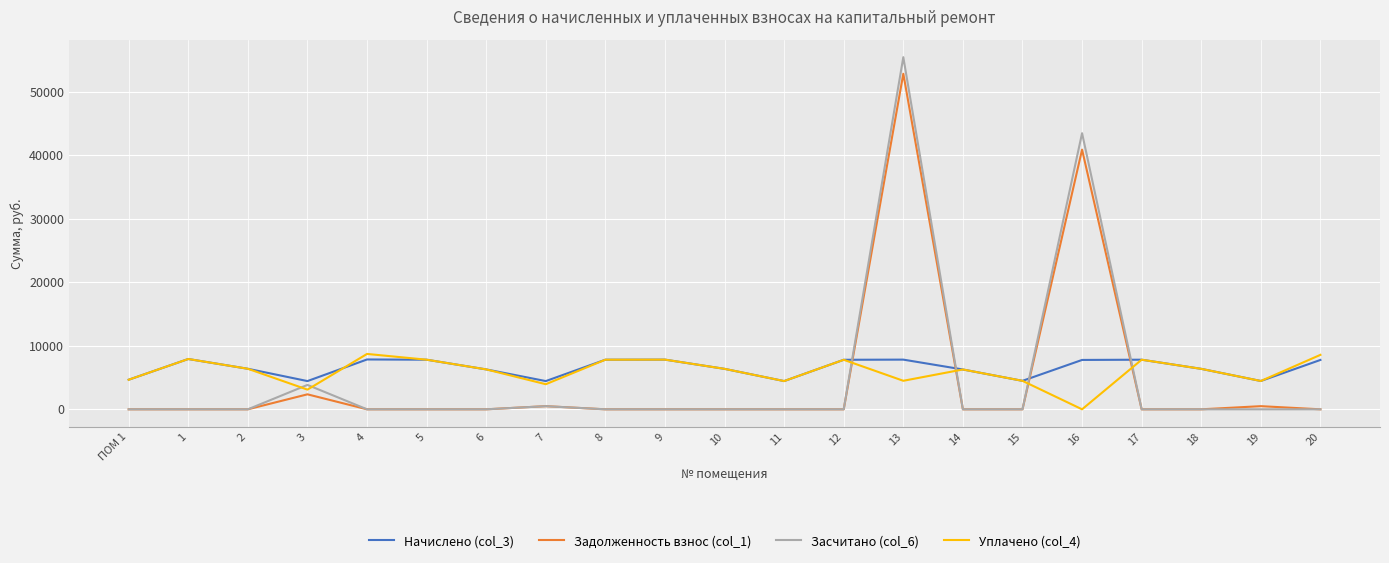

True or false: Начислено (col_3) and Задолженность взнос (col_1) cross at least once.

True